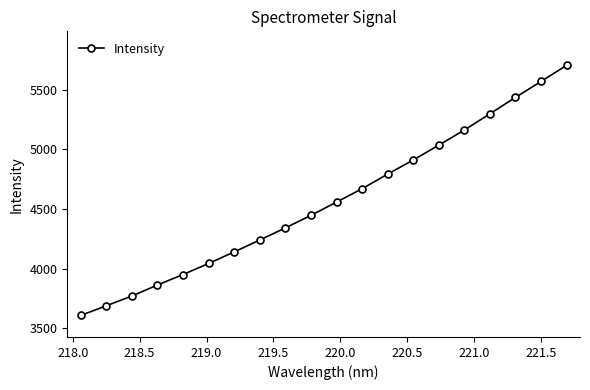

What is the difference between the second highest and second lowest values?

1883.7